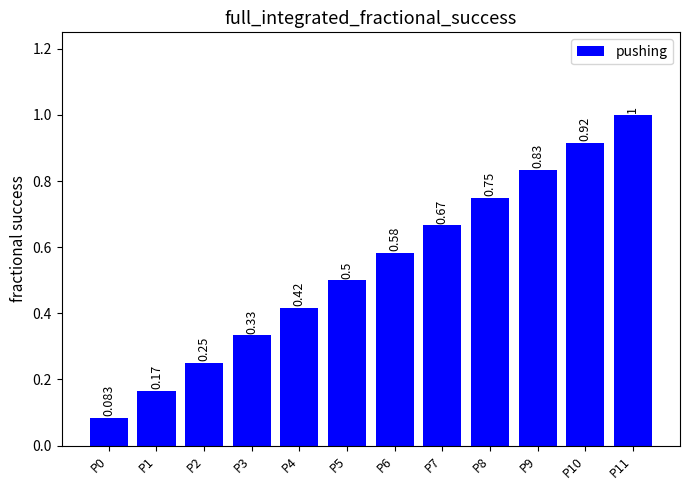

Reading left to right, extract all data points from this chart.

0.1	0.2	0.2	0.3	0.4	0.5	0.6	0.7	0.8	0.8	0.9	1.0